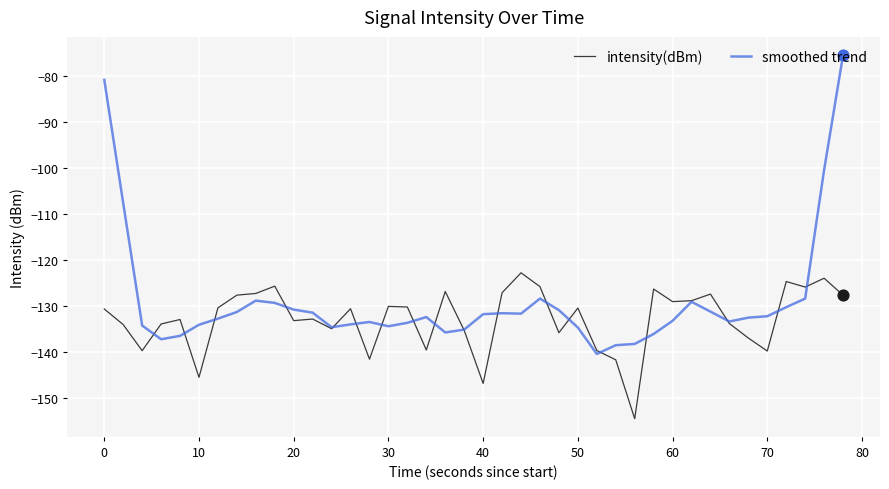

Which series has the largest total across all categories?

smoothed trend